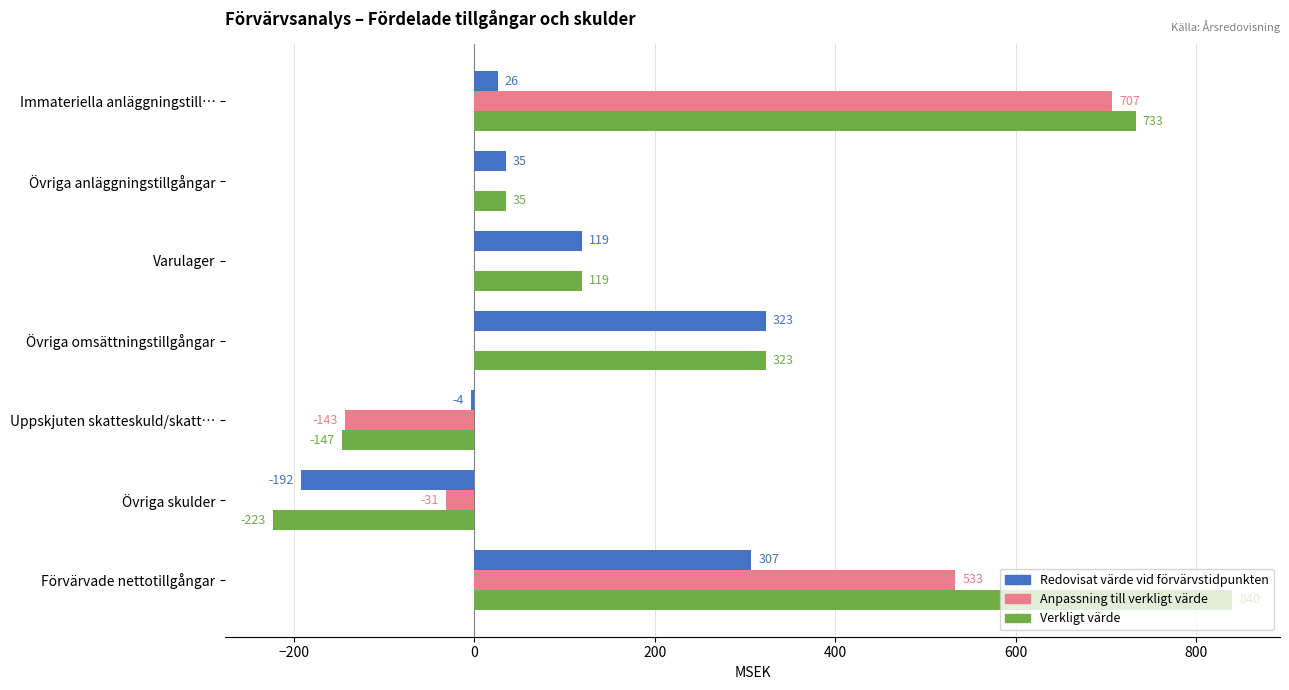

Between Varulager and Förvärvade nettotillgångar, which series saw the biggest shift?

Verkligt värde